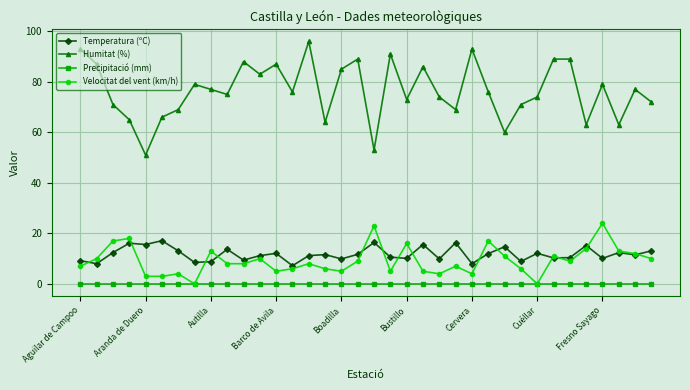

True or false: Velocitat del vent (km/h) has more than 2 points higher than both neighbors.

True